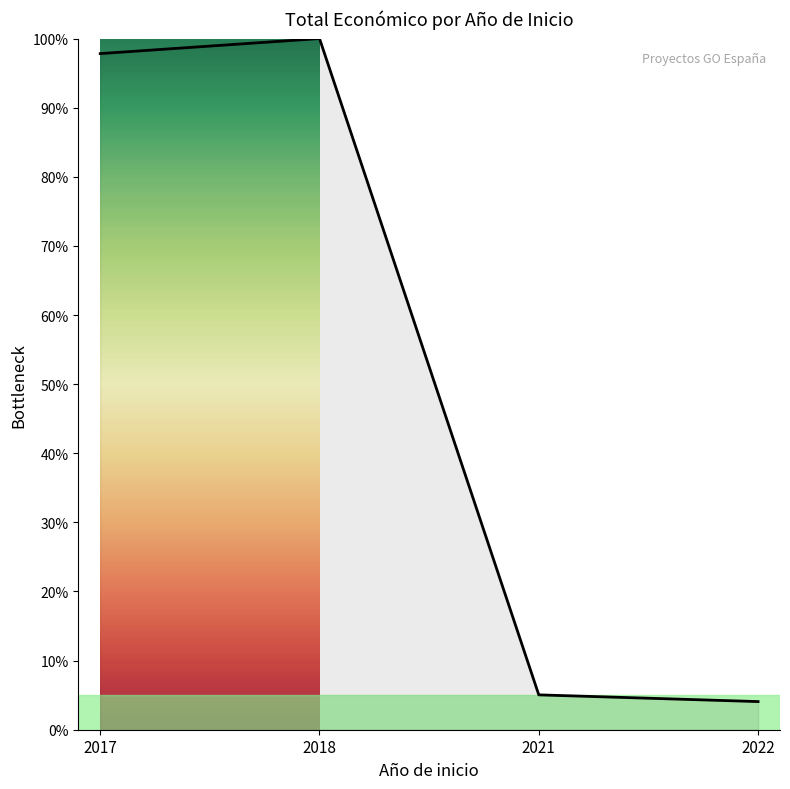

What is the maximum value shown in the chart?

100.0